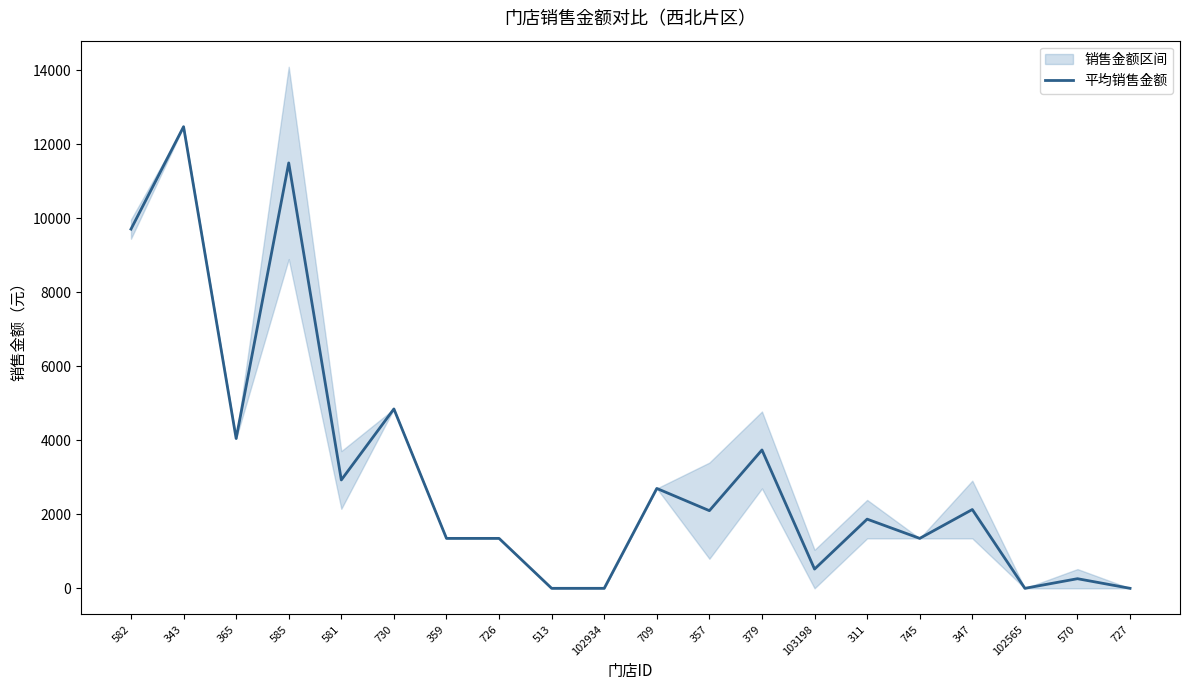

Is it true that the value at 726 is 441.8?

False